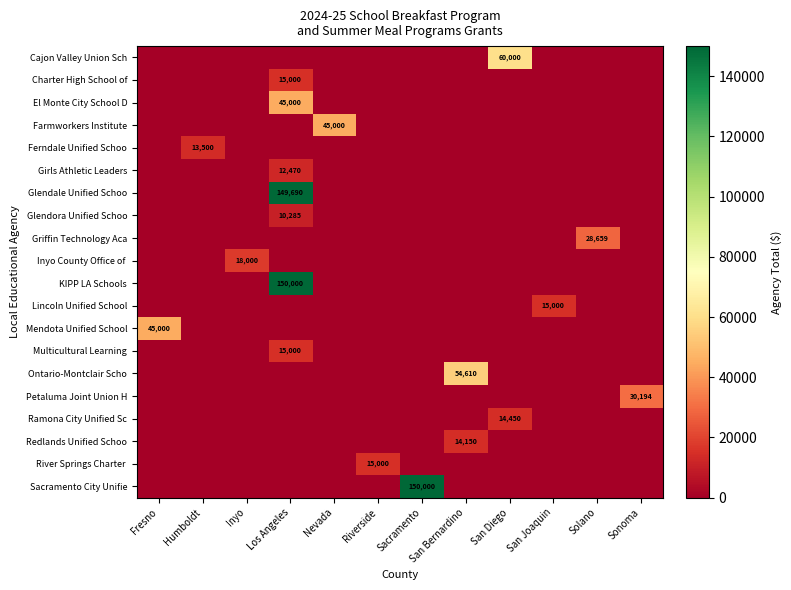

What is the maximum value shown in the chart?

150000